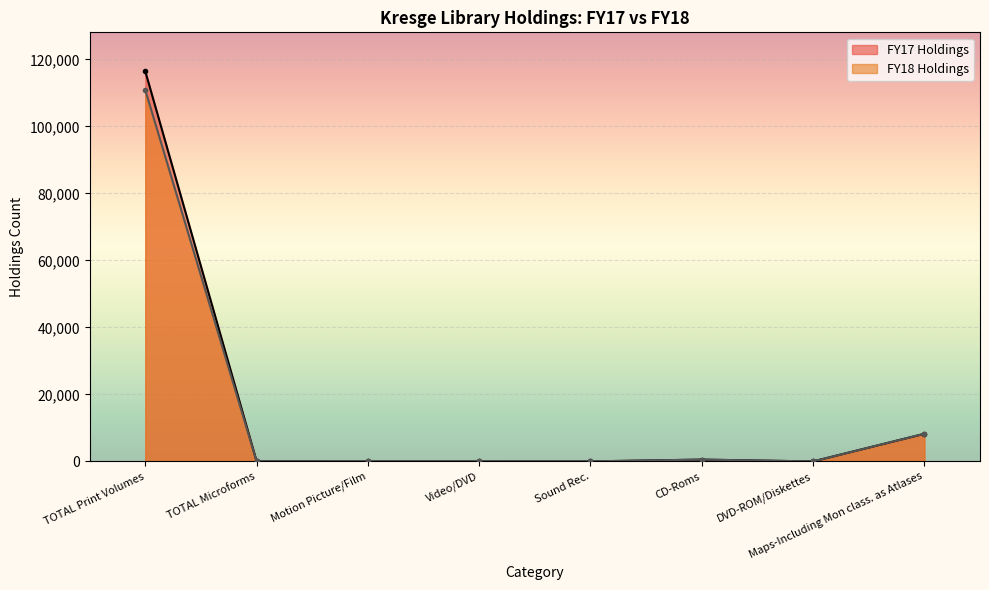

What is the highest value of the FY17 Holdings series?

116449